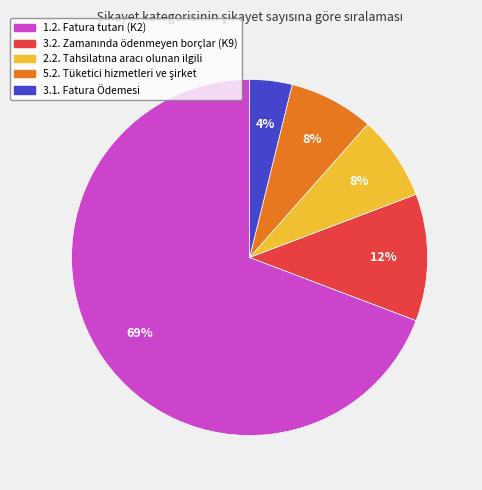

To the nearest percent, what is the average slice percentage?

20%